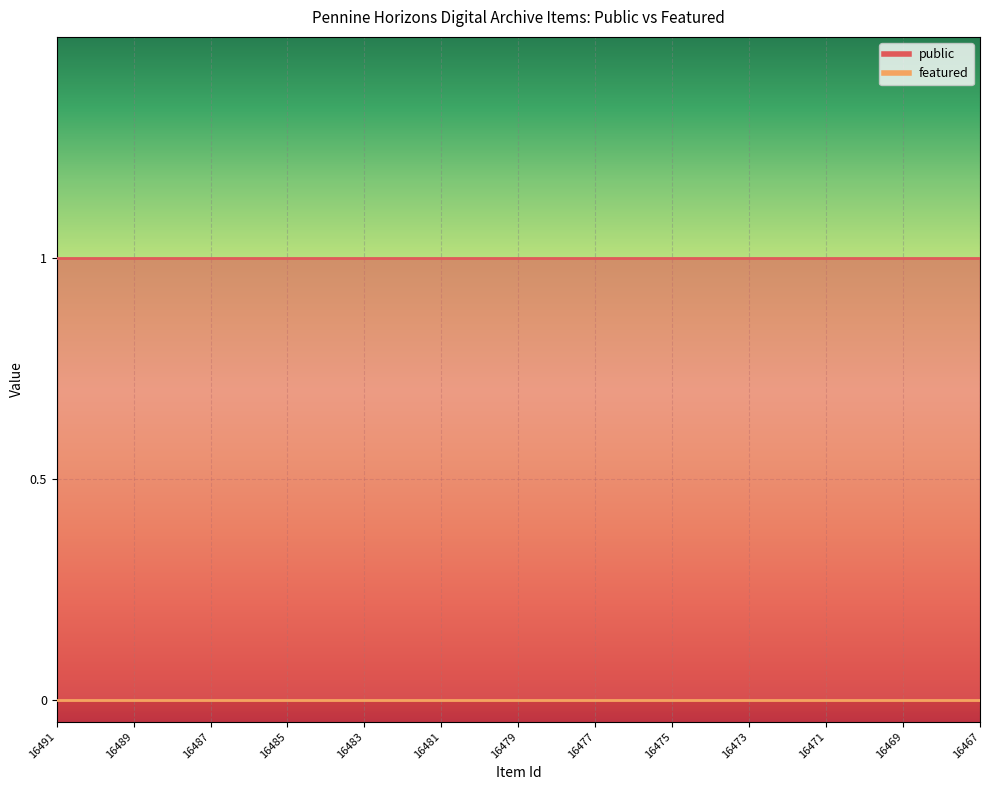

Where is featured nearest to the value 0?

16491